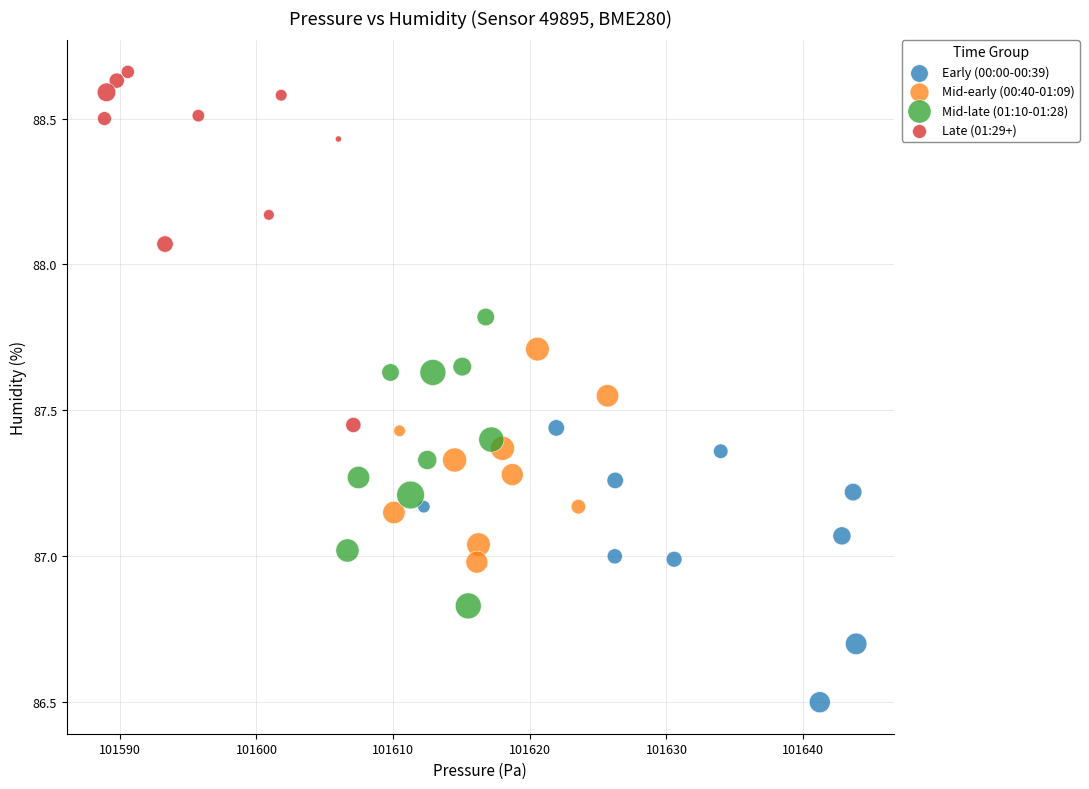

Which series reaches the minimum Y coordinate?

Early (00:00-00:39)